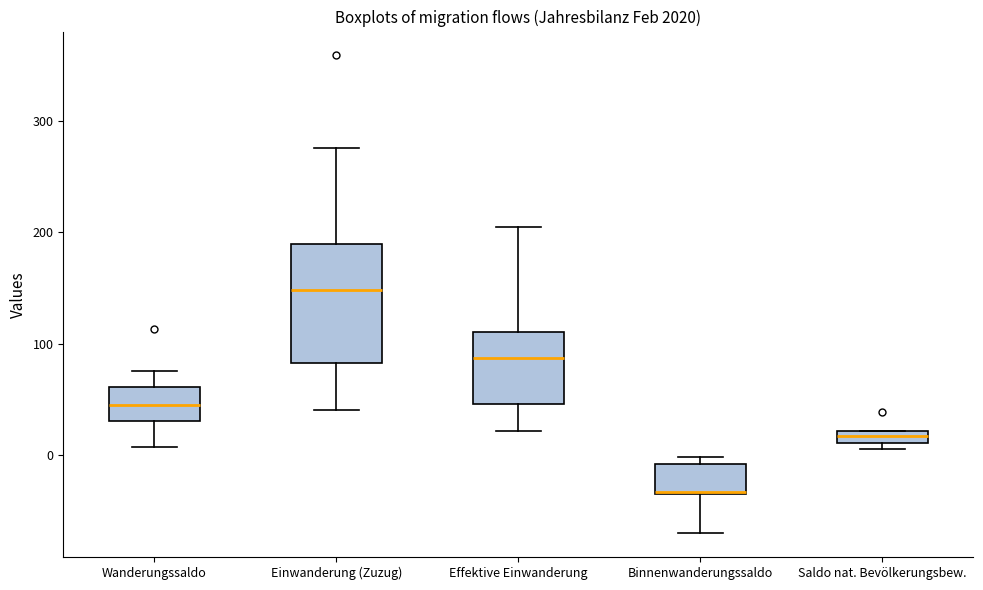

Which box's median line is the highest?

Einwanderung (Zuzug)